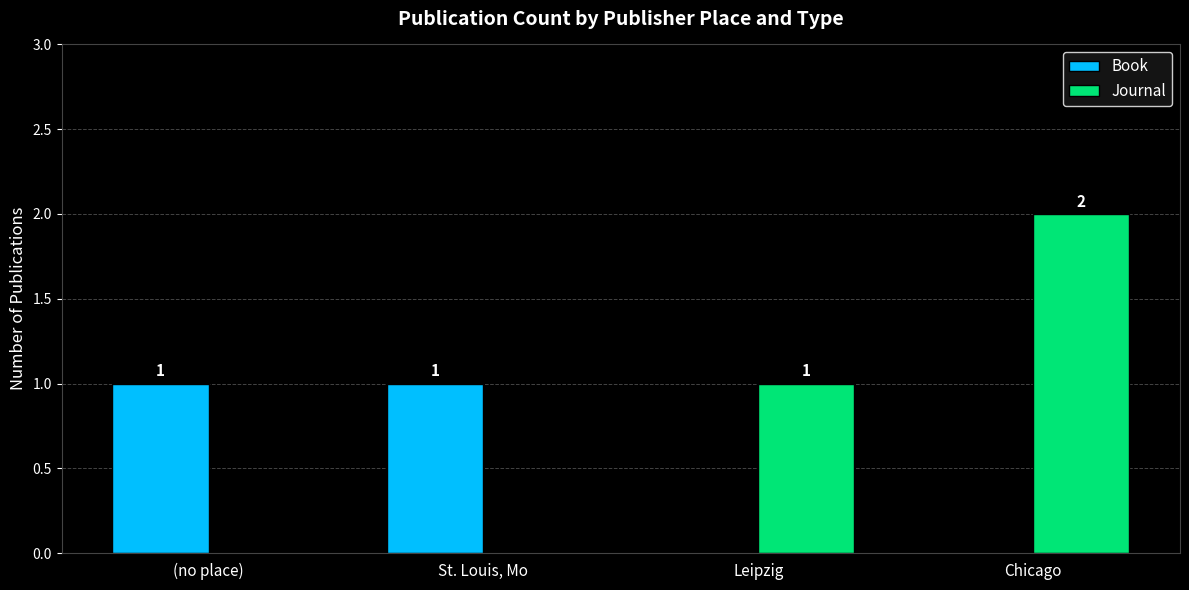

Which series has the widest spread of values?

Journal